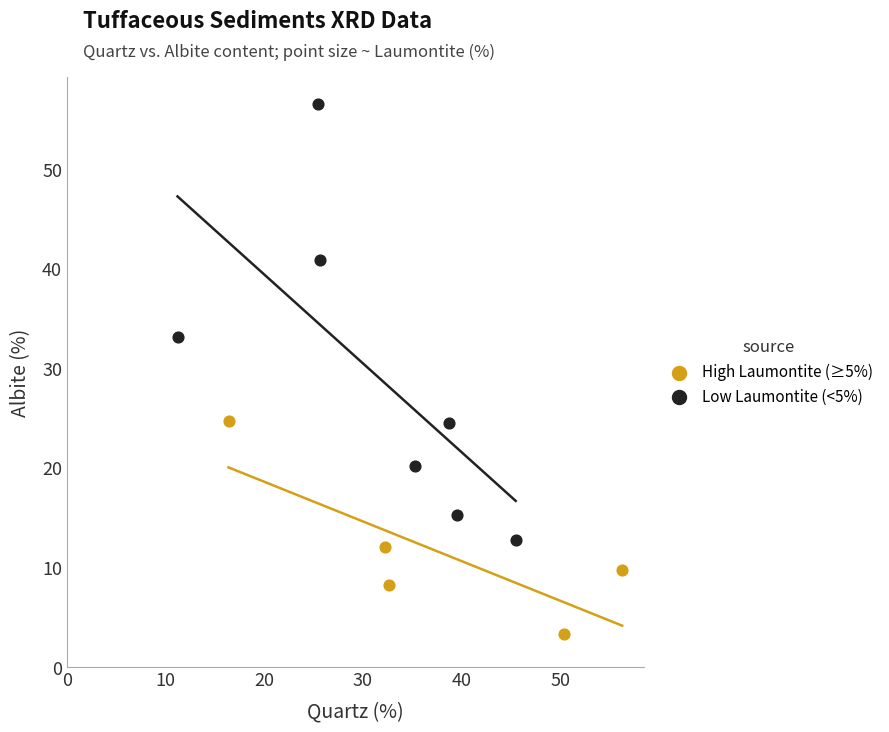

Which series reaches the minimum Y coordinate?

High Laumontite (≥5%)